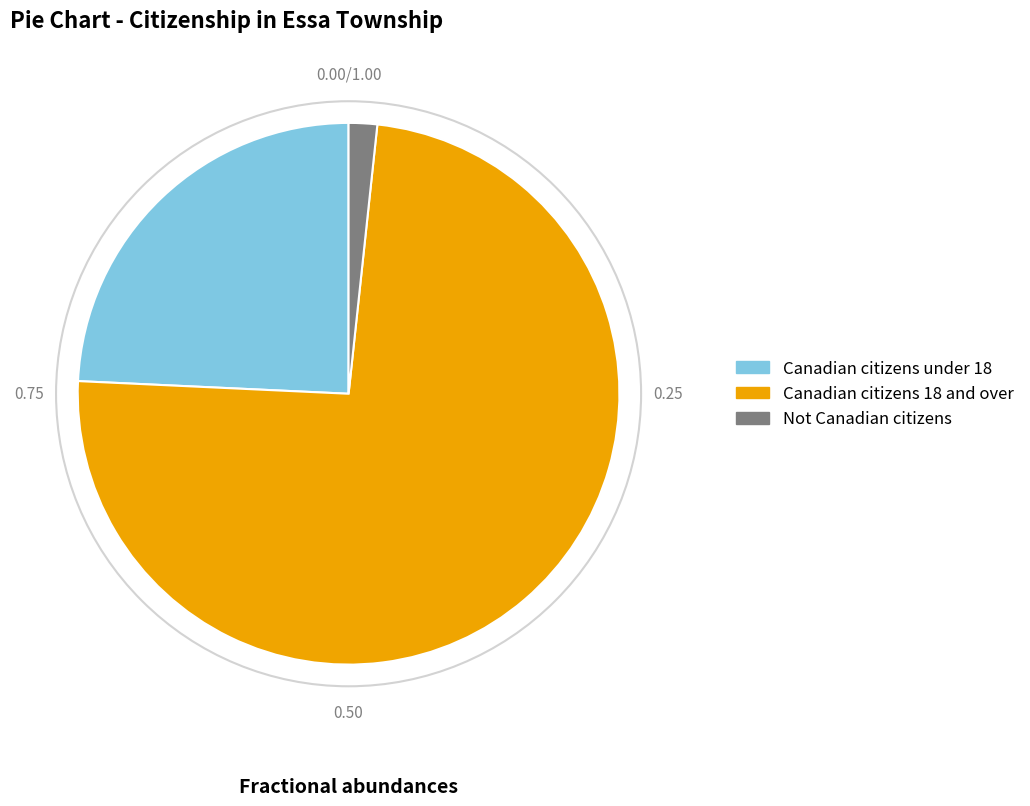

How many slices are in this pie chart?

3